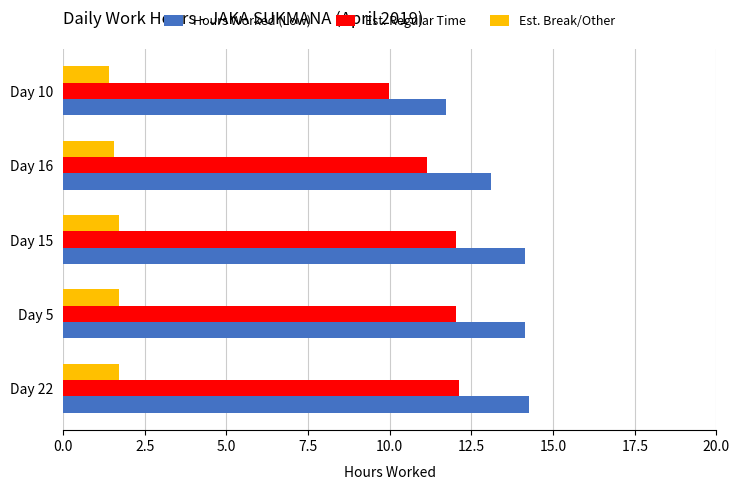

The Est. Regular Time series shows 17.8 at Day 22. True or false?

False